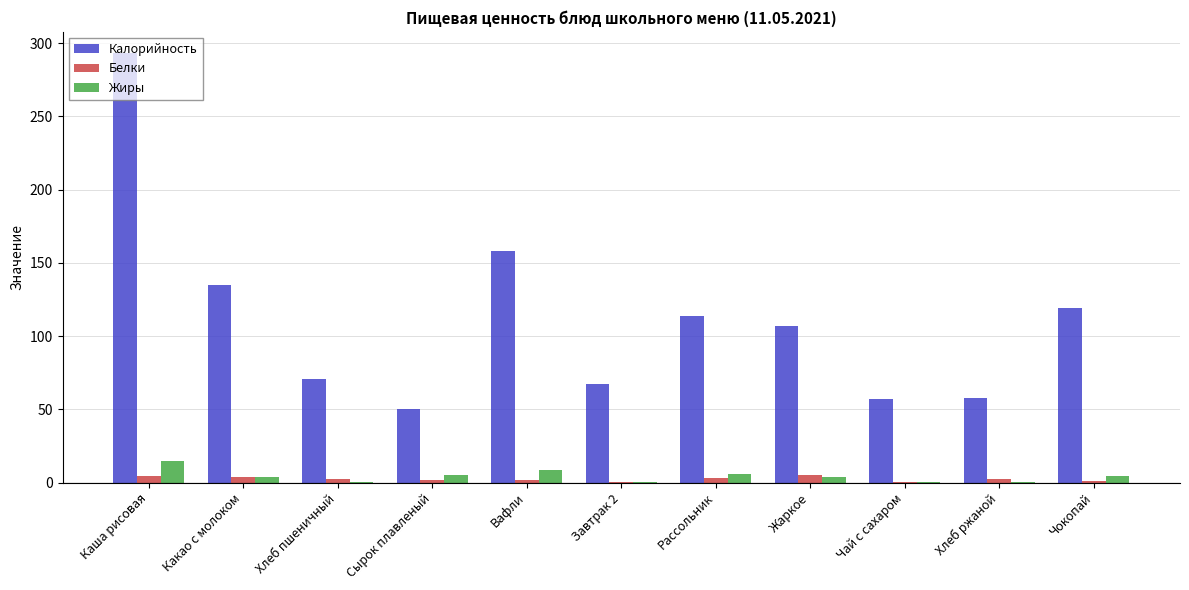

What is the maximum value shown in the chart?

293.0